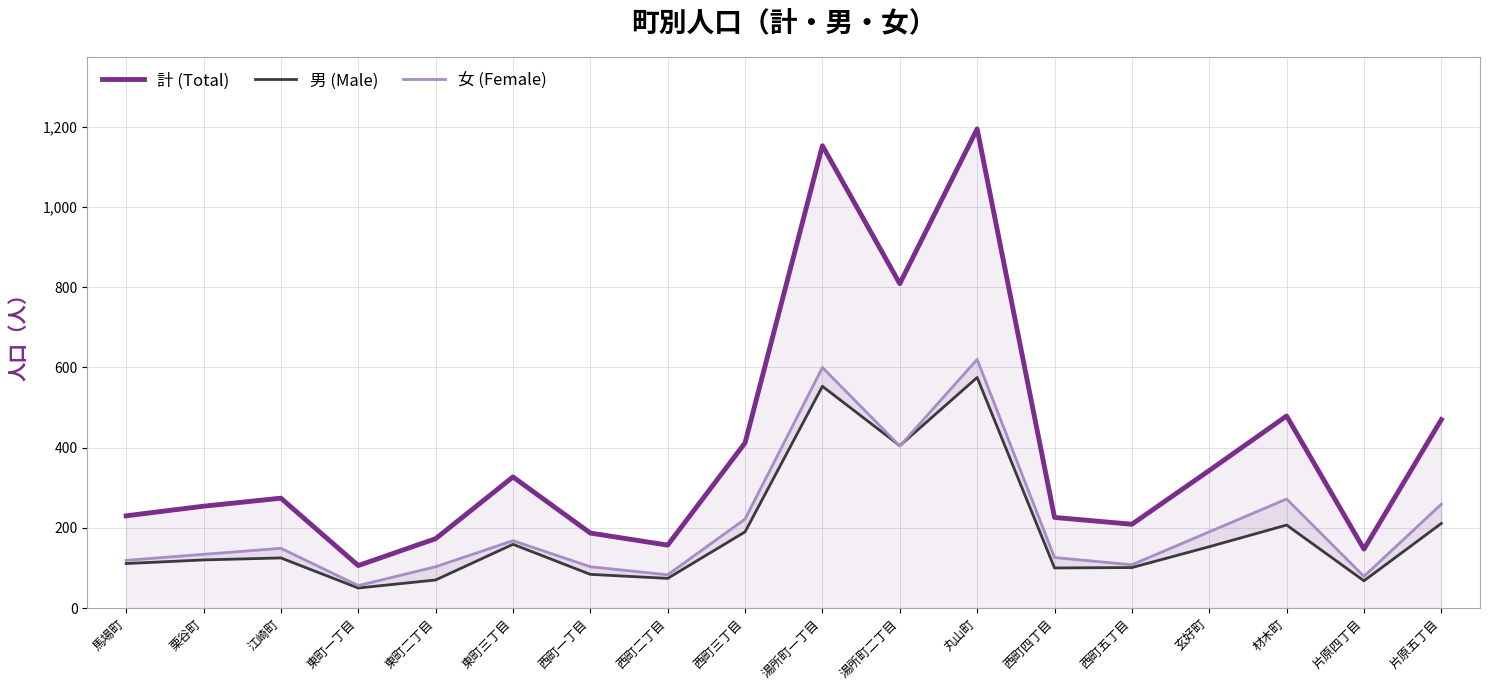

The 女 (Female) series shows 96 at 材木町. True or false?

False